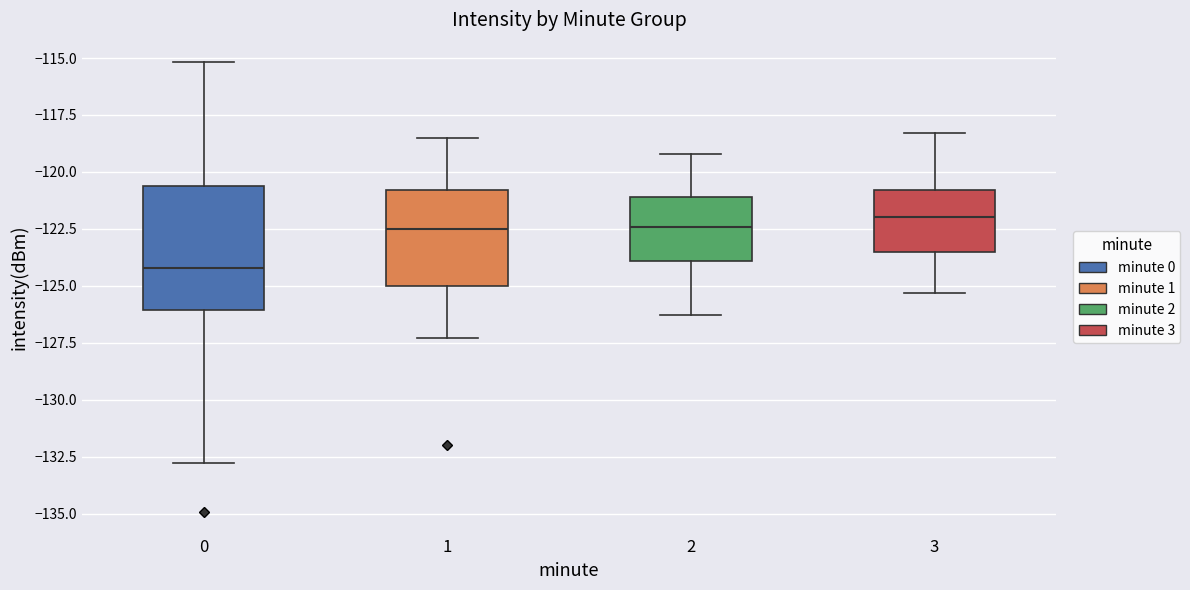

Comparing the boxes themselves (not the whiskers), which one is the tallest?

0